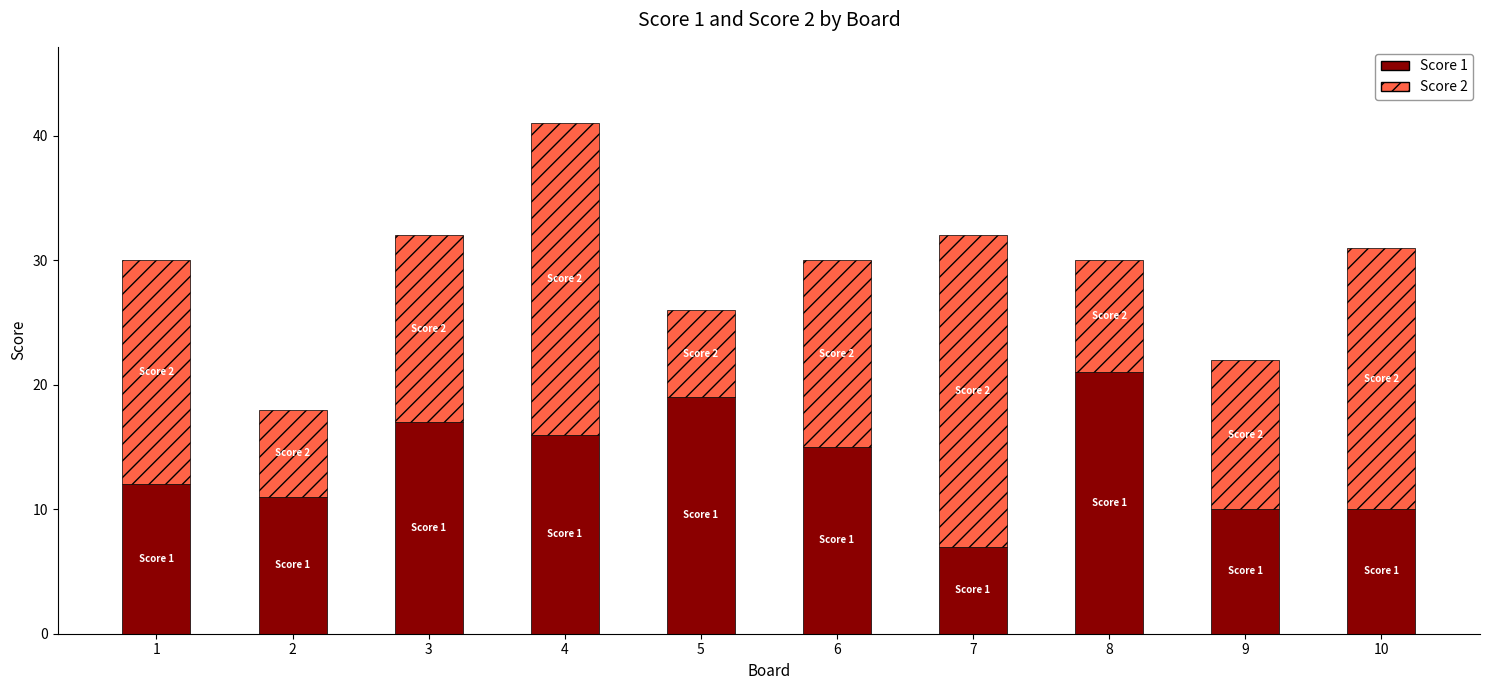

What is the sum of all Score 1 values?

138